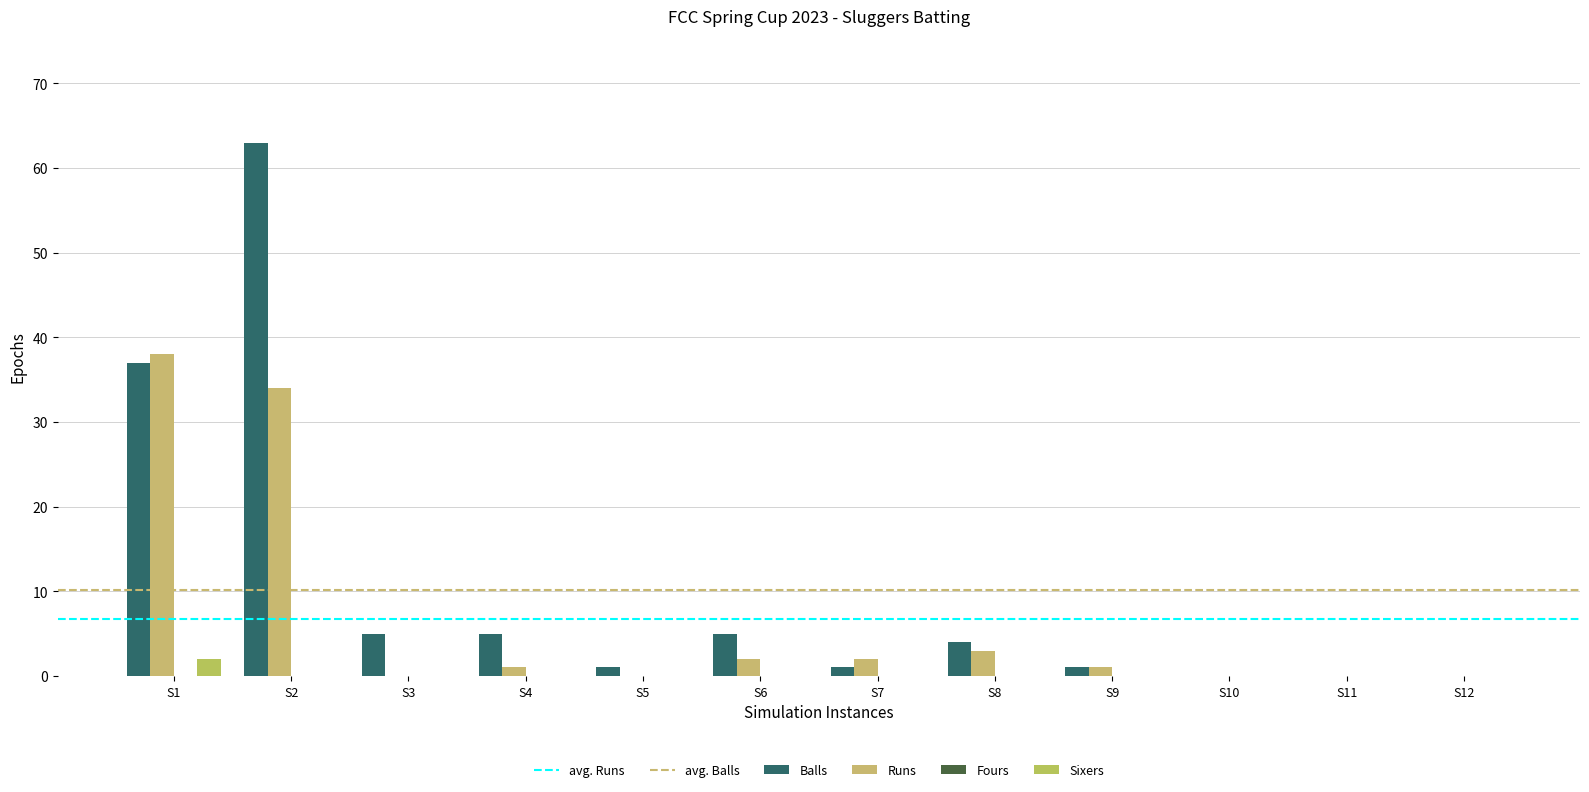

How many groups of bars are there?

12